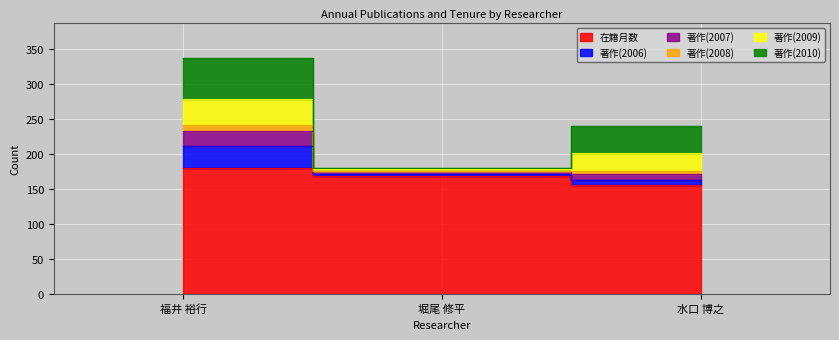

Is the value of 著作(2008) at 堀尾 修平 greater than the value of 在籍月数 at 堀尾 修平?

Yes